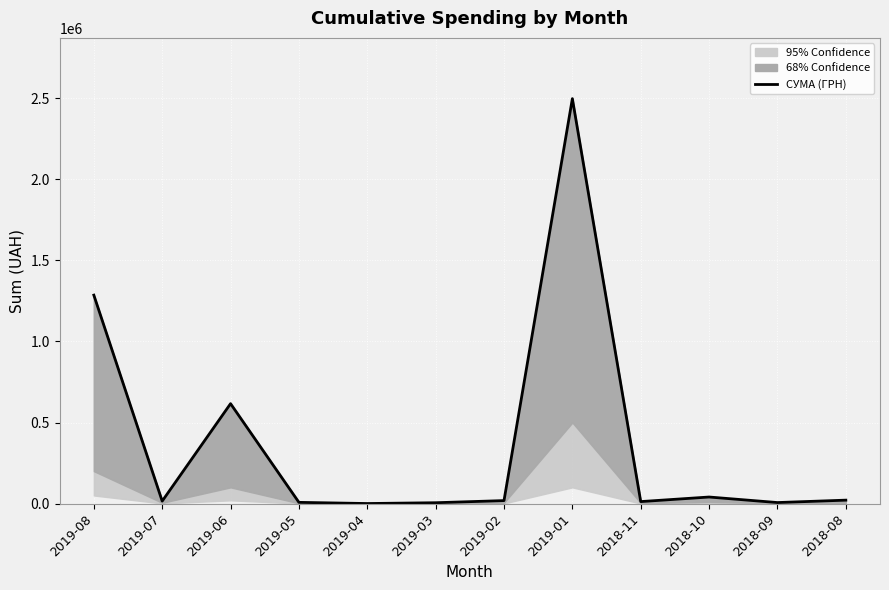

Is it true that the value at 2018-09 is 6300.0?

True